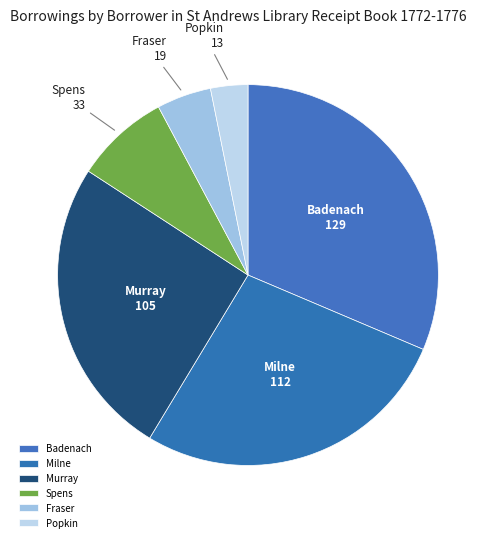

Does any single category account for the majority?

No